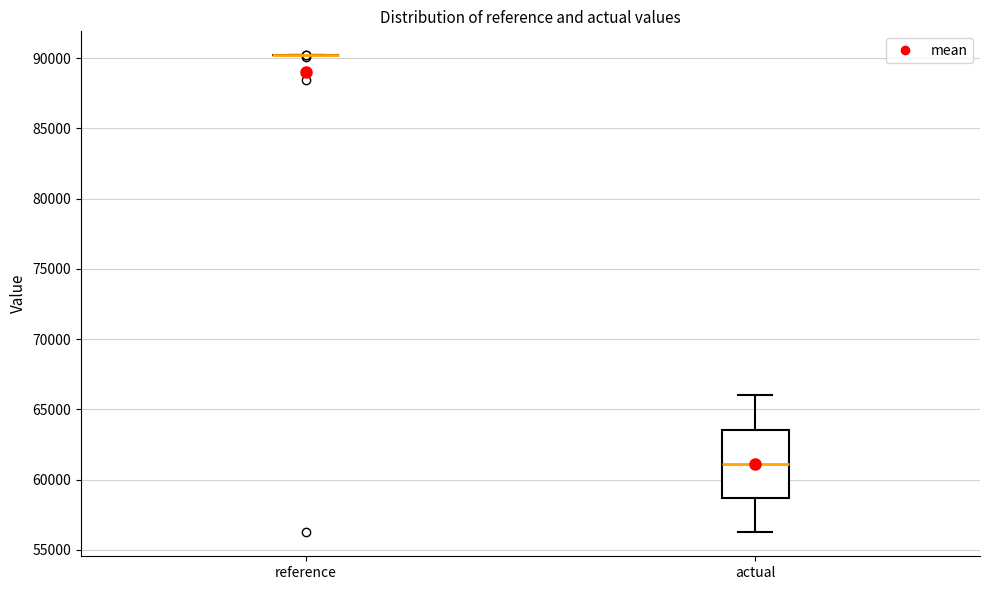

Reading left to right, read every box against the y-axis: the position of its median line, the range the box covers, and the ends of its whiskers. The values are not printed on the chart, so give them approximately, as read against the axis.

reference: box collapsed to a line at 90000, whiskers 90000 to 90000
actual: median 61000, box 58500 to 63500, whiskers 56000 to 66000